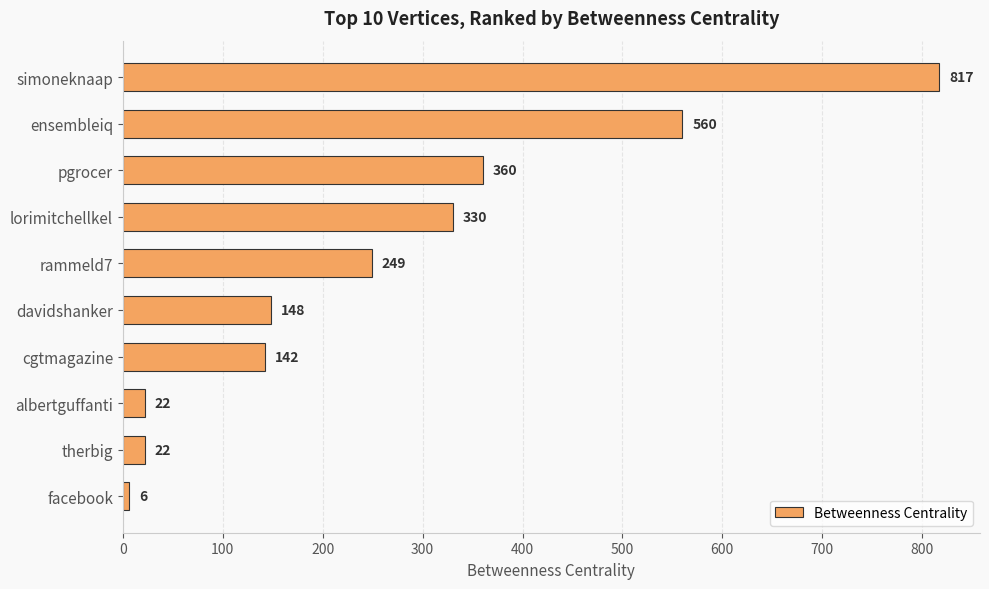

What is the minimum value shown in the chart?

6